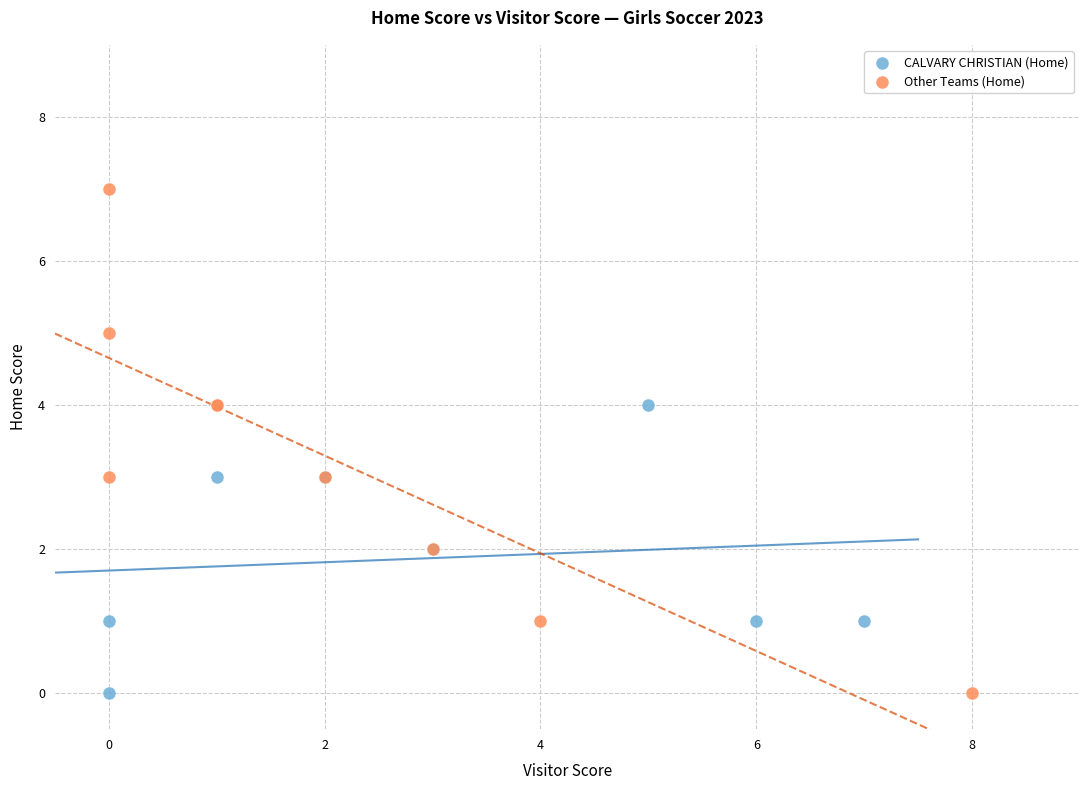

Which series reaches the maximum Y coordinate?

Other Teams (Home)